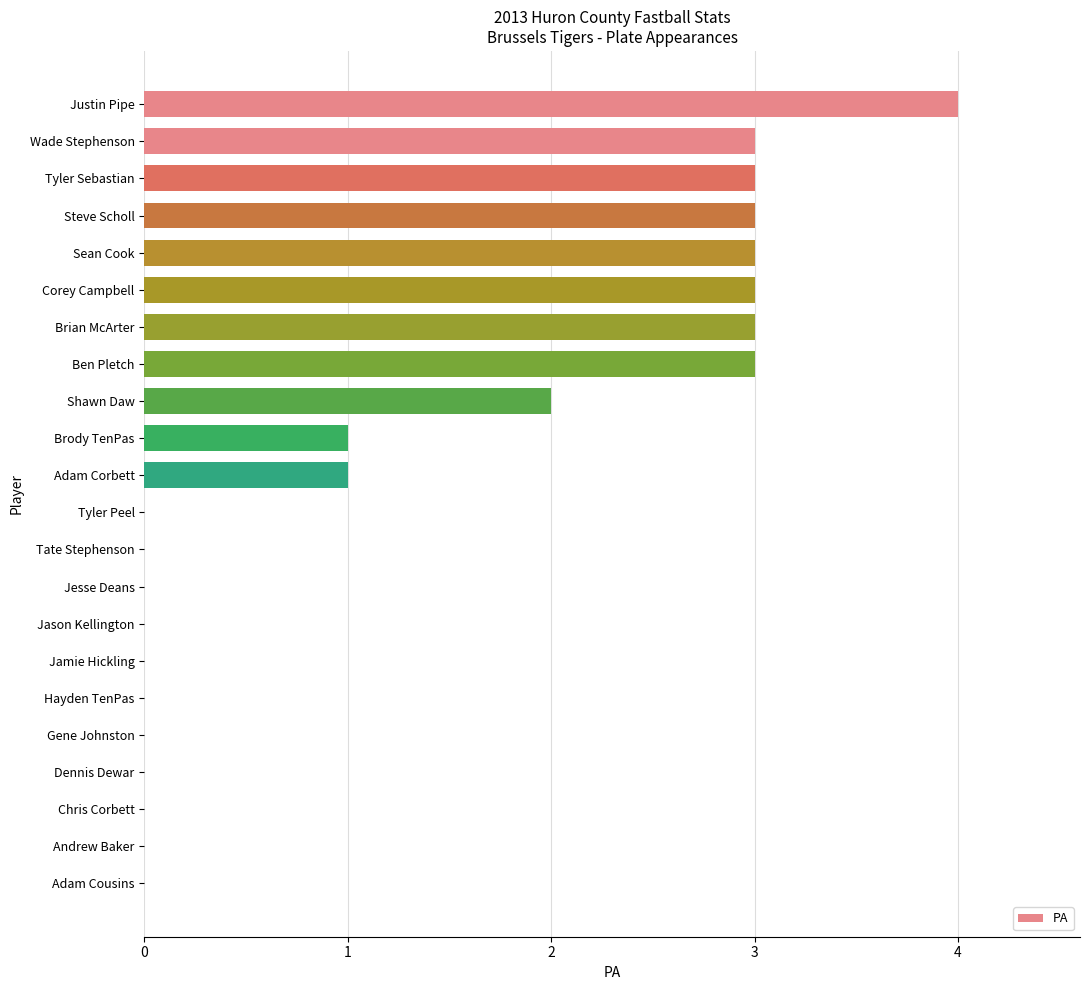

Between Brody TenPas and Jason Kellington, which is larger?

Brody TenPas